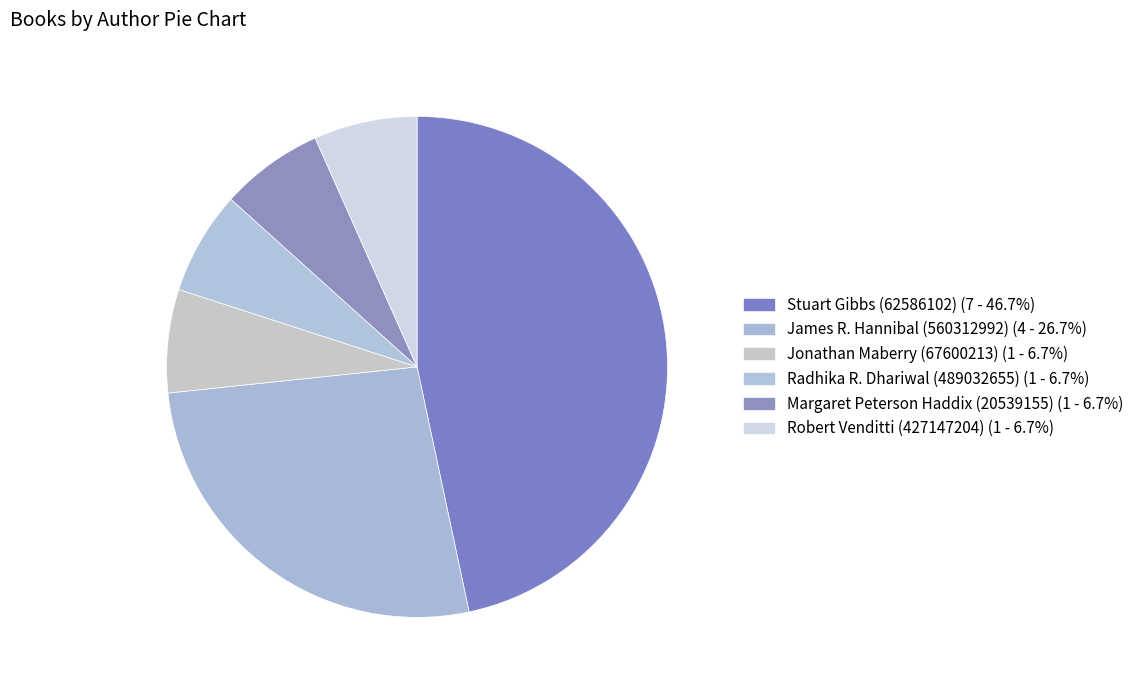

Is the sum of Margaret Peterson Haddix (20539155) and Radhika R. Dhariwal (489032655) greater than half?

No